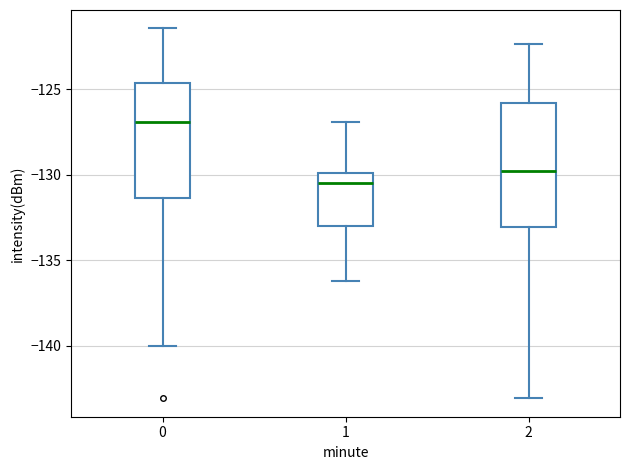

Which box's median line is the lowest?

1